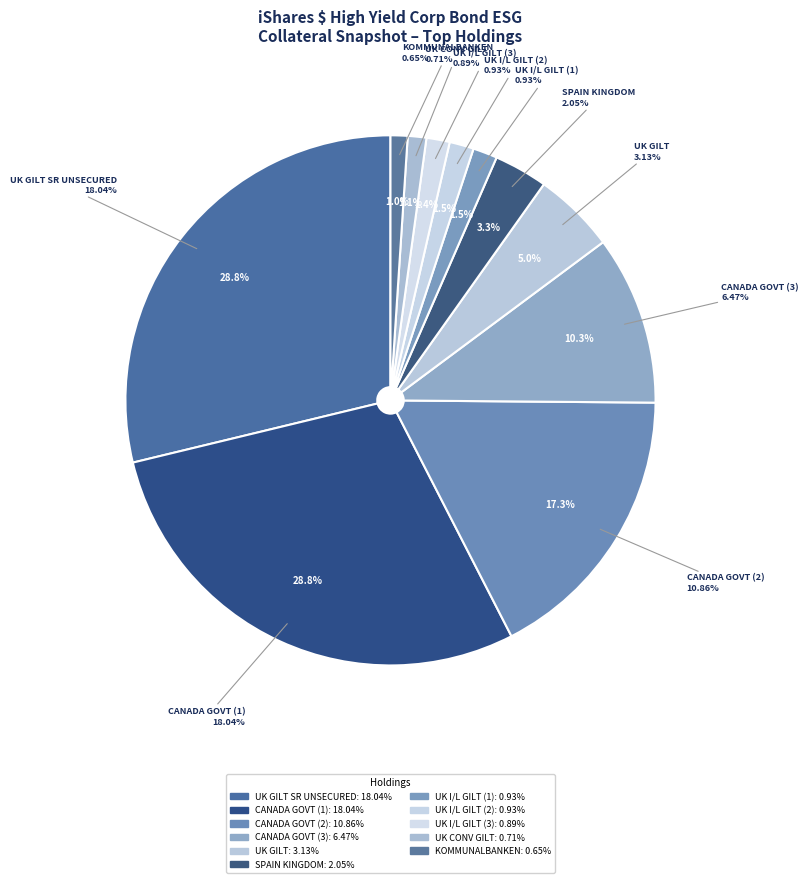

The KOMMUNALBANKEN AS slice represents 12% of the pie. True or false?

False